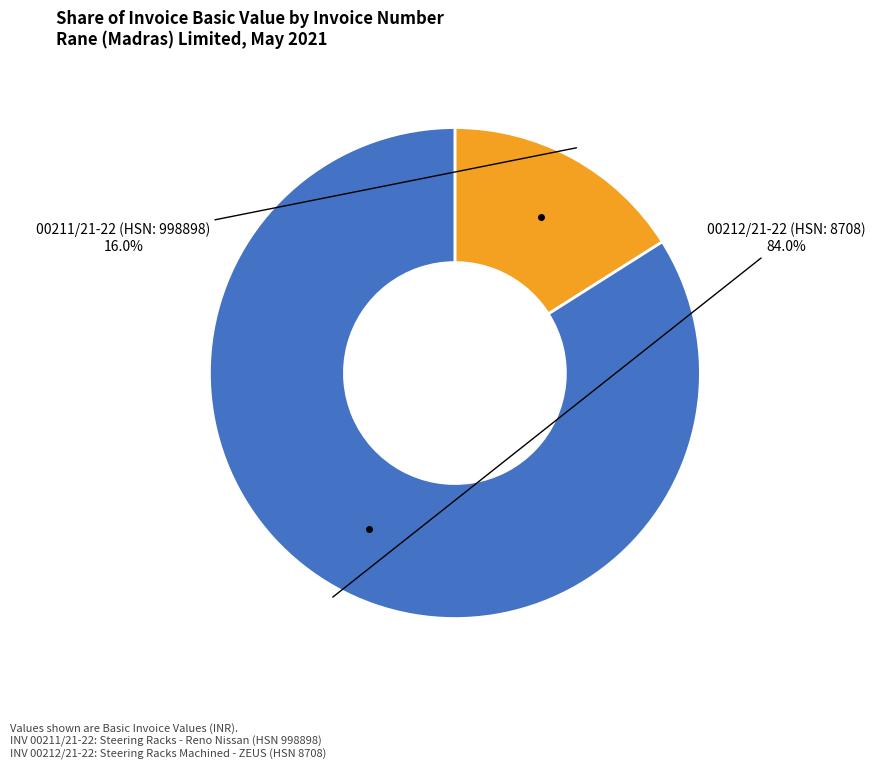

Which category has the smallest portion of the pie?

00211/21-22 (HSN: 998898)